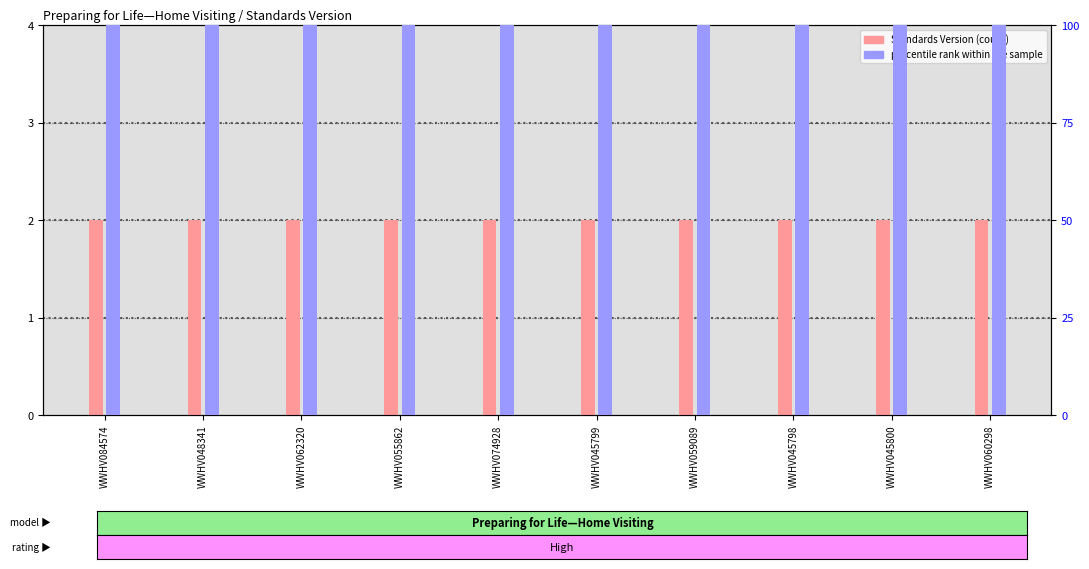

What is the label of the 3rd bar from the left?

WWHV062320